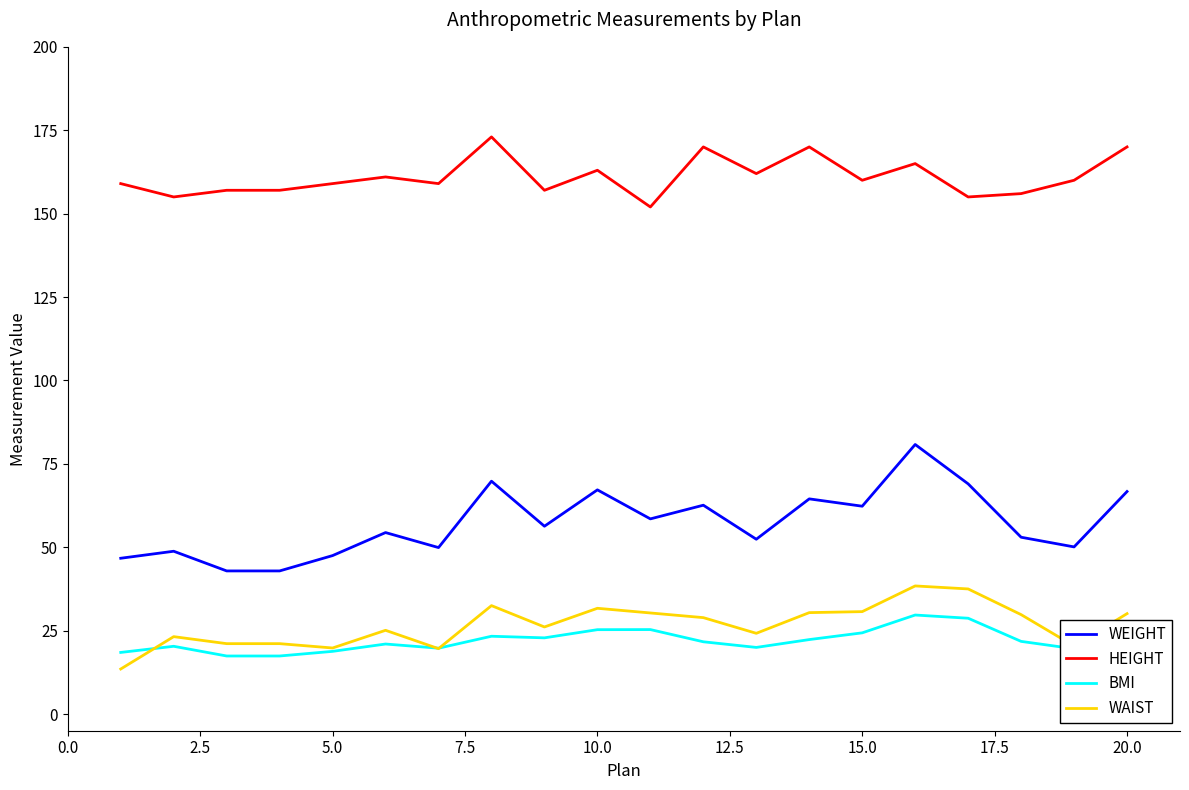

True or false: WEIGHT and WAIST cross at least once.

False